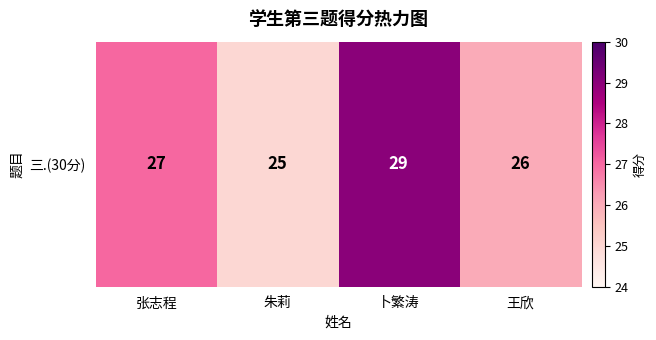

Reading left to right, transcribe all the data shown in this chart.

张志程=27	朱莉=25	卜繁涛=29	王欣=26